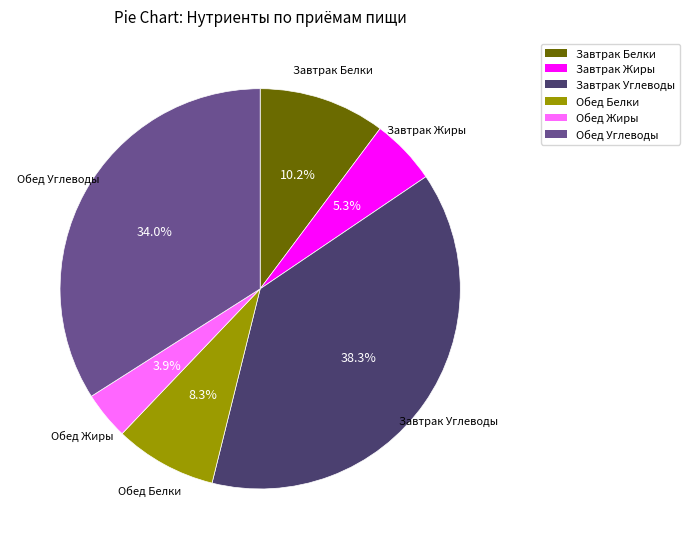

Count the number of slices in the pie.

6